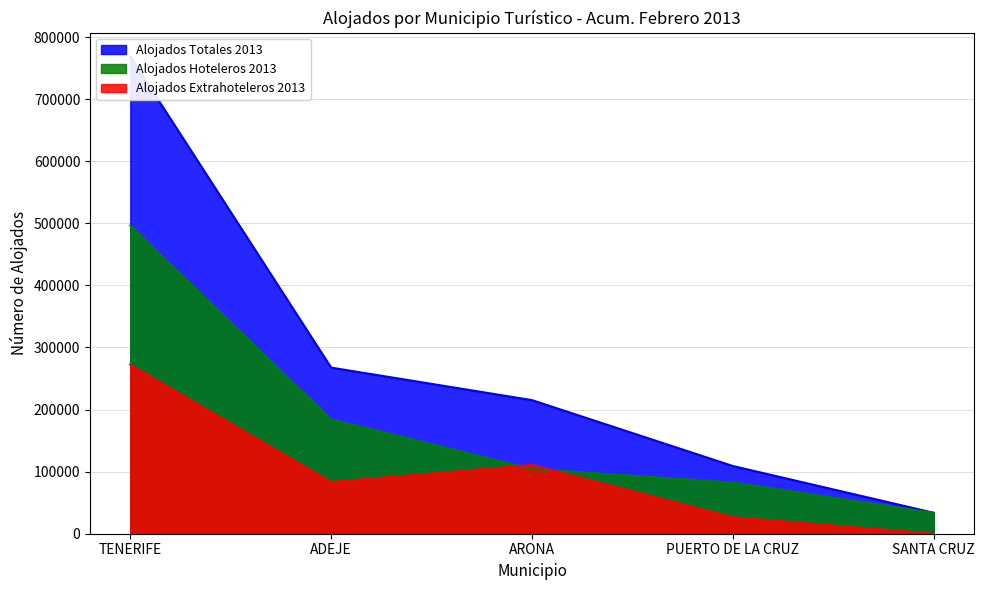

Is it true that Alojados Hoteleros 2013 equals 104389 at ARONA?

True